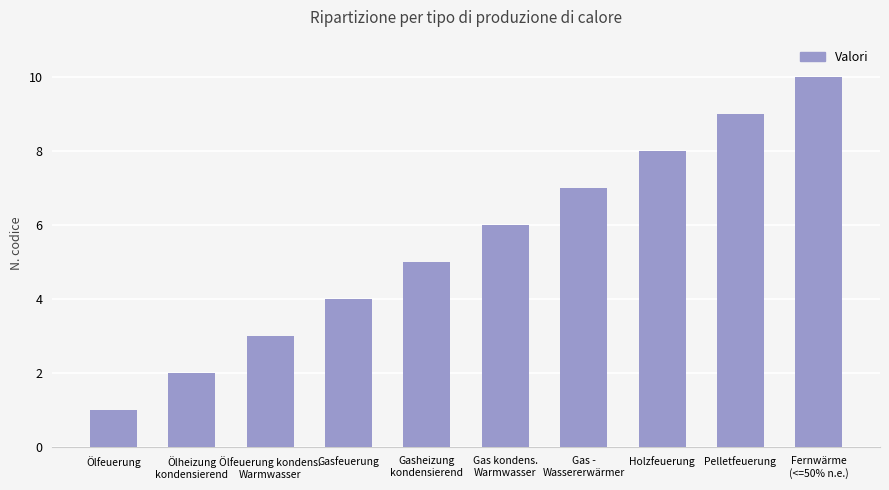

What is the change in value from Ölfeuerung to Ölfeuerung kondens.
Warmwasser?

+2